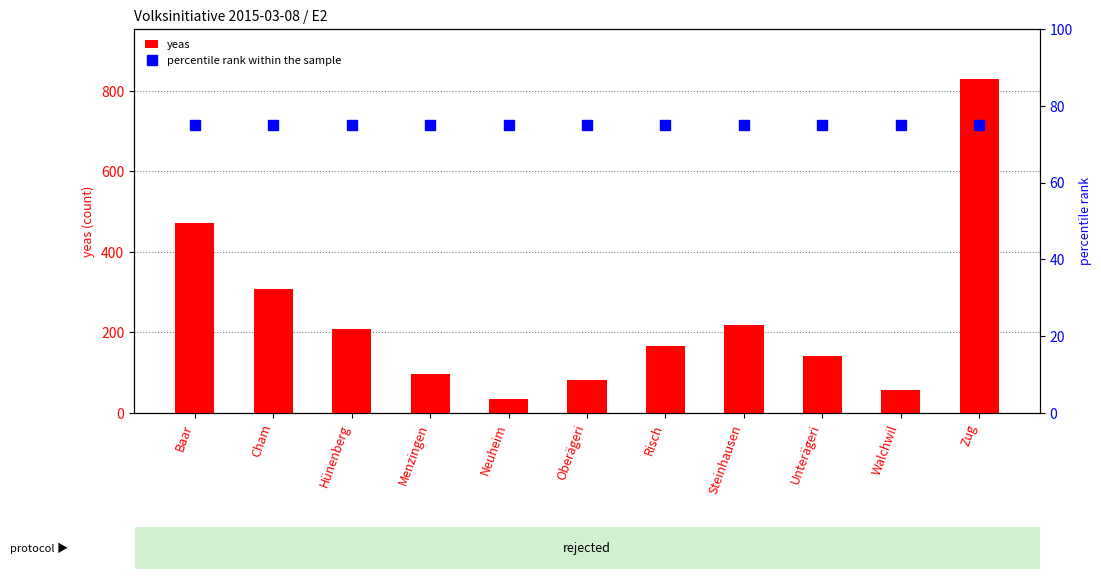

Reading right to left, extract all data points from this chart.

yeas: 829	58	141	218	166	83	34	97	208	308	472
percentile rank within the sample: 75	75	75	75	75	75	75	75	75	75	75